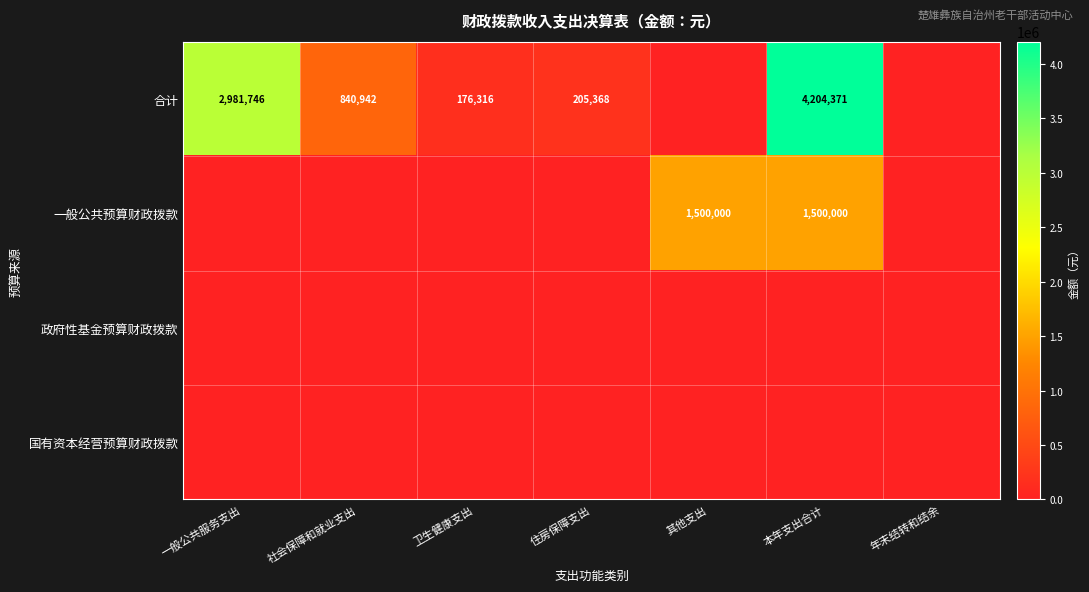

Which series has the largest total across all categories?

合计